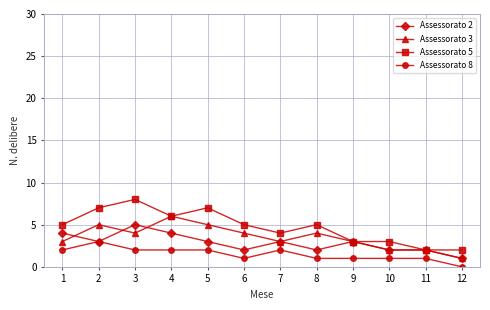

How many lines are shown in the chart?

4